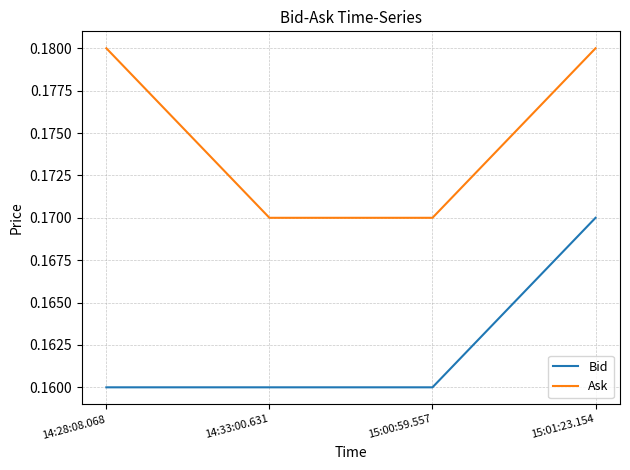

Is it true that Bid equals 0.0 at 14:28:08.068?

False